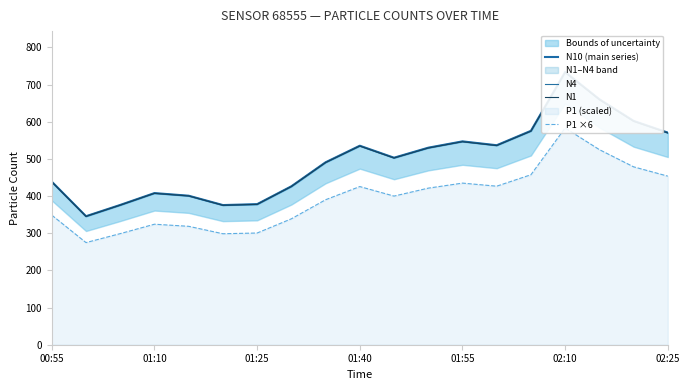

True or false: N1 has more than 2 interior local peaks.

True